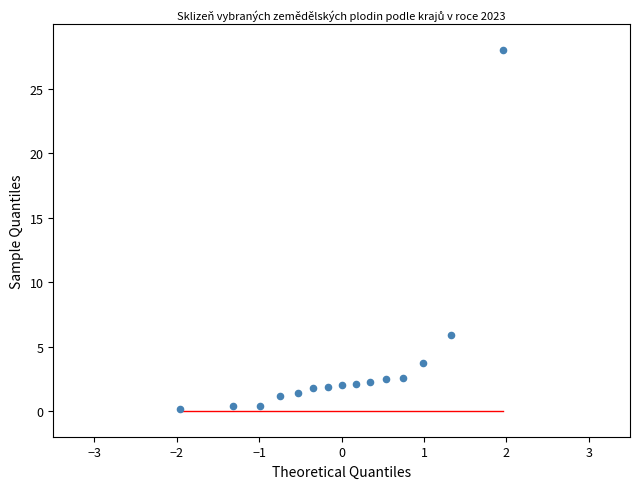

What Y value in the scatter plot is closest to 14?

5.9